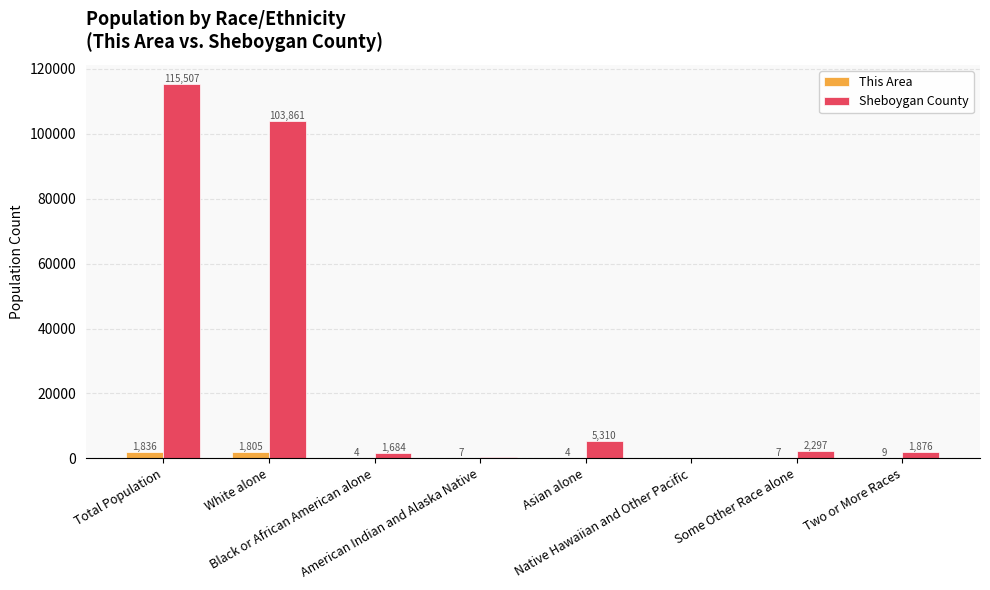

What is the maximum value for This Area?

1836